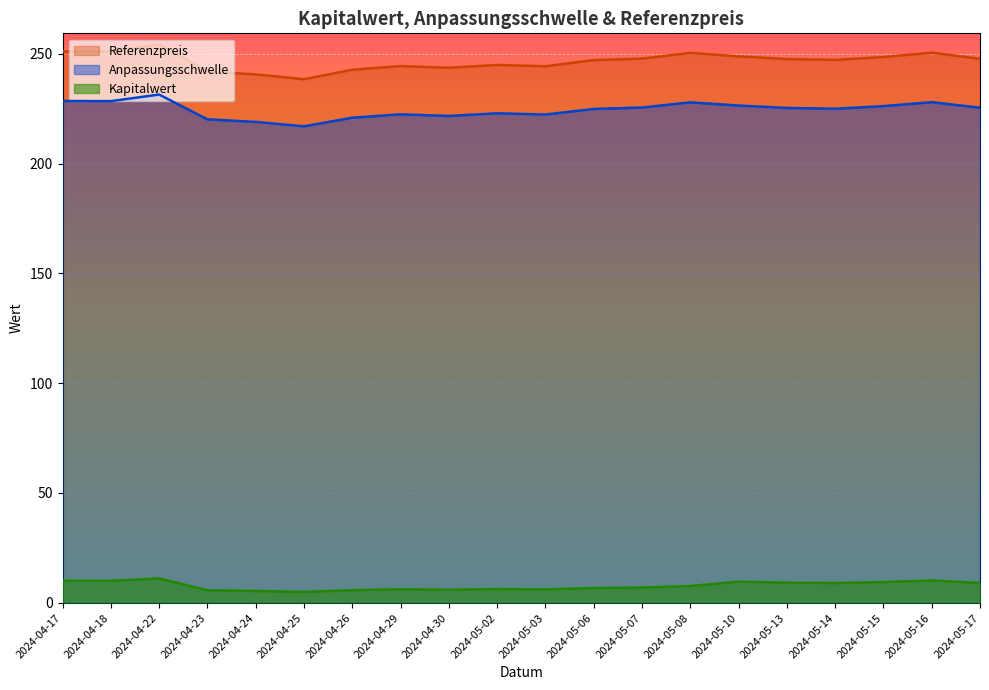

Reading left to right, transcribe all the data shown in this chart.

Kapitalwert: 2024-04-17=10.0	2024-04-18=9.9	2024-04-22=11.0	2024-04-23=5.6	2024-04-24=5.3	2024-04-25=4.8	2024-04-26=5.7	2024-04-29=6.1	2024-04-30=5.9	2024-05-02=6.2	2024-05-03=6.0	2024-05-06=6.7	2024-05-07=6.9	2024-05-08=7.6	2024-05-10=9.6	2024-05-13=9.1	2024-05-14=8.9	2024-05-15=9.4	2024-05-16=10.1	2024-05-17=9.0
Anpassungsschwelle: 2024-04-17=251.2	2024-04-18=251.1	2024-04-22=254.4	2024-04-23=242.0	2024-04-24=240.7	2024-04-25=238.5	2024-04-26=242.8	2024-04-29=244.5	2024-04-30=243.7	2024-05-02=245.0	2024-05-03=244.4	2024-05-06=247.2	2024-05-07=247.9	2024-05-08=250.5	2024-05-10=248.9	2024-05-13=247.7	2024-05-14=247.3	2024-05-15=248.6	2024-05-16=250.6	2024-05-17=247.8
Referenzpreis: 2024-04-17=228.6	2024-04-18=228.5	2024-04-22=231.5	2024-04-23=220.2	2024-04-24=219.0	2024-04-25=217.0	2024-04-26=220.9	2024-04-29=222.5	2024-04-30=221.8	2024-05-02=222.9	2024-05-03=222.4	2024-05-06=225.0	2024-05-07=225.6	2024-05-08=228.0	2024-05-10=226.5	2024-05-13=225.4	2024-05-14=225.0	2024-05-15=226.2	2024-05-16=228.0	2024-05-17=225.5